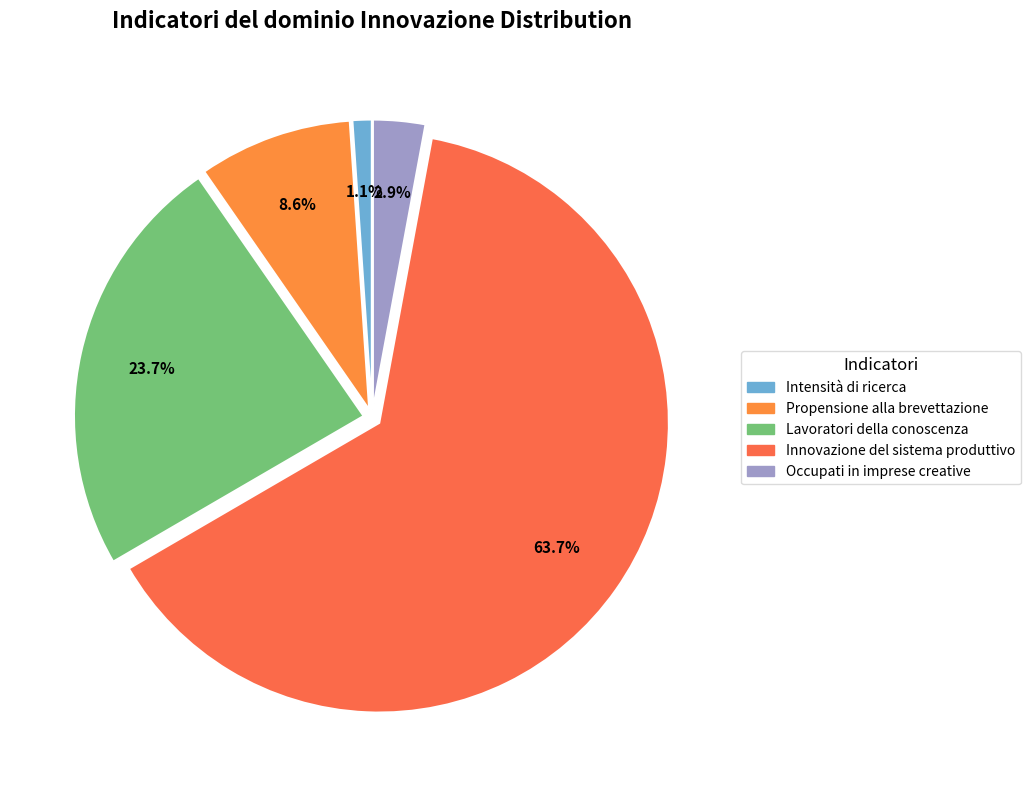

What percentage is the Innovazione del sistema produttivo slice, to the nearest percent?

64%